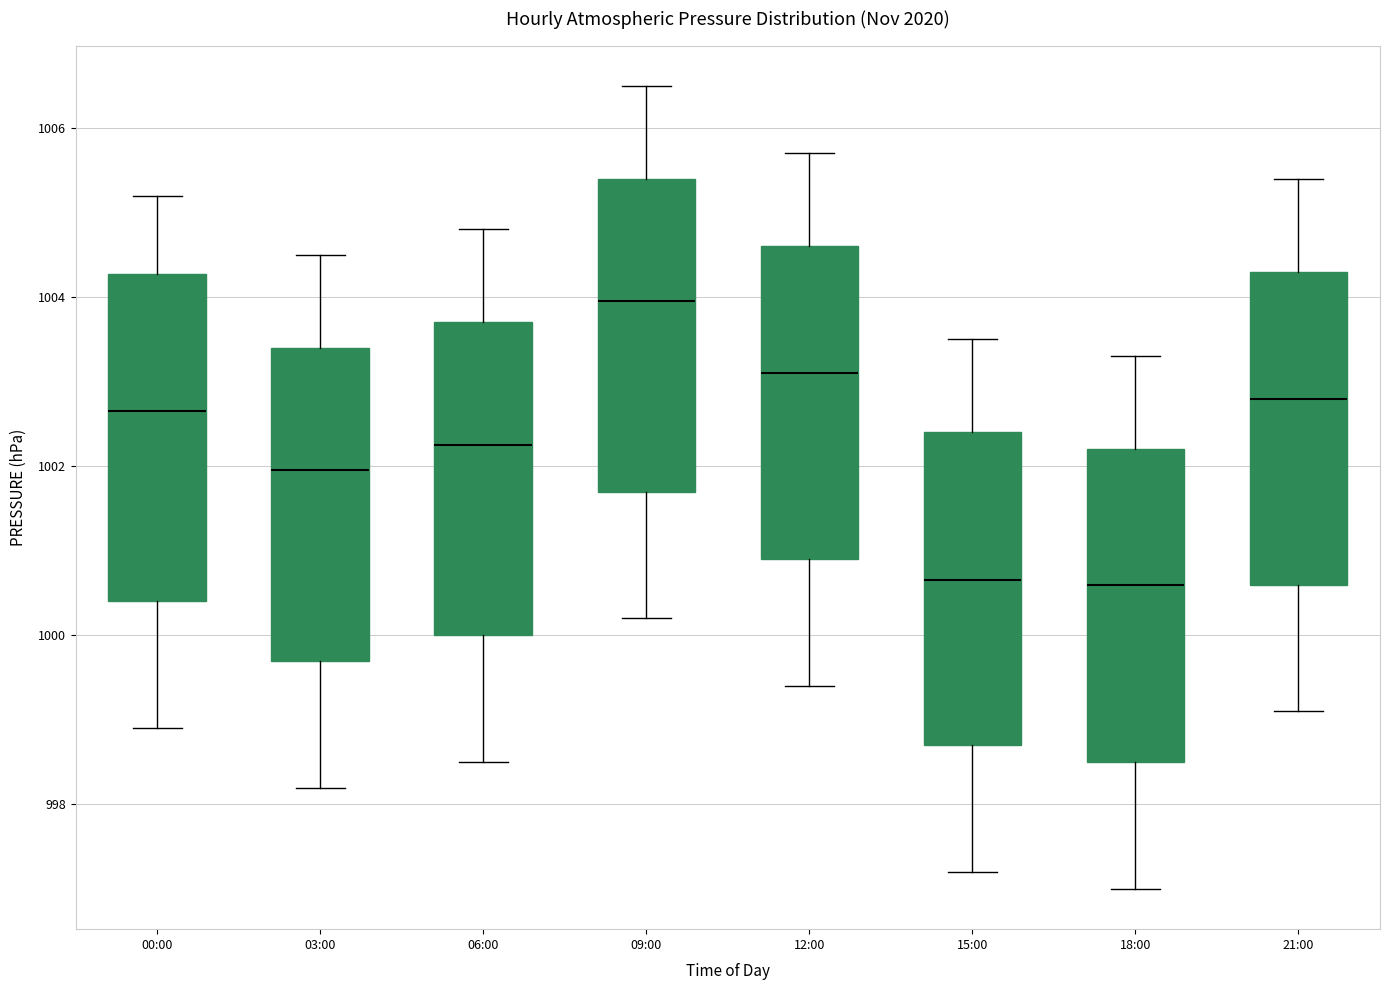

Where does the upper whisker of the box for 09:00 end on the y-axis? The values are not printed on the chart, so give them approximately, as read against the axis.

1006.6